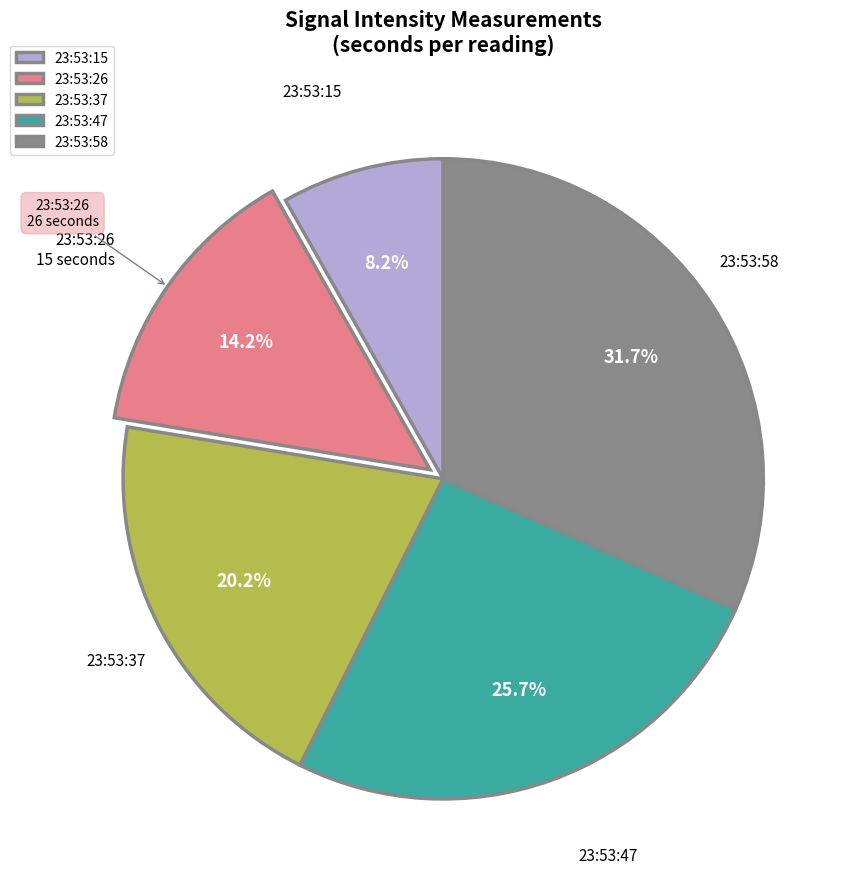

How many slices are in this pie chart?

5